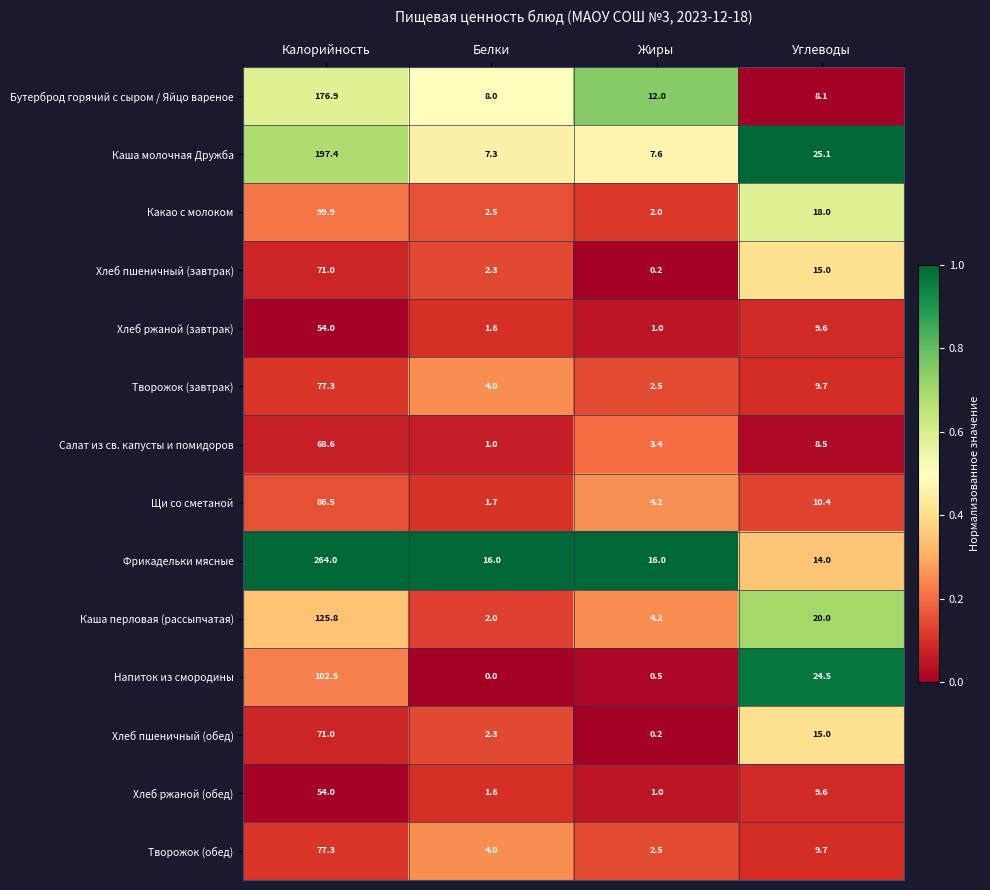

Which series has the widest spread of values?

Фрикадельки мясные